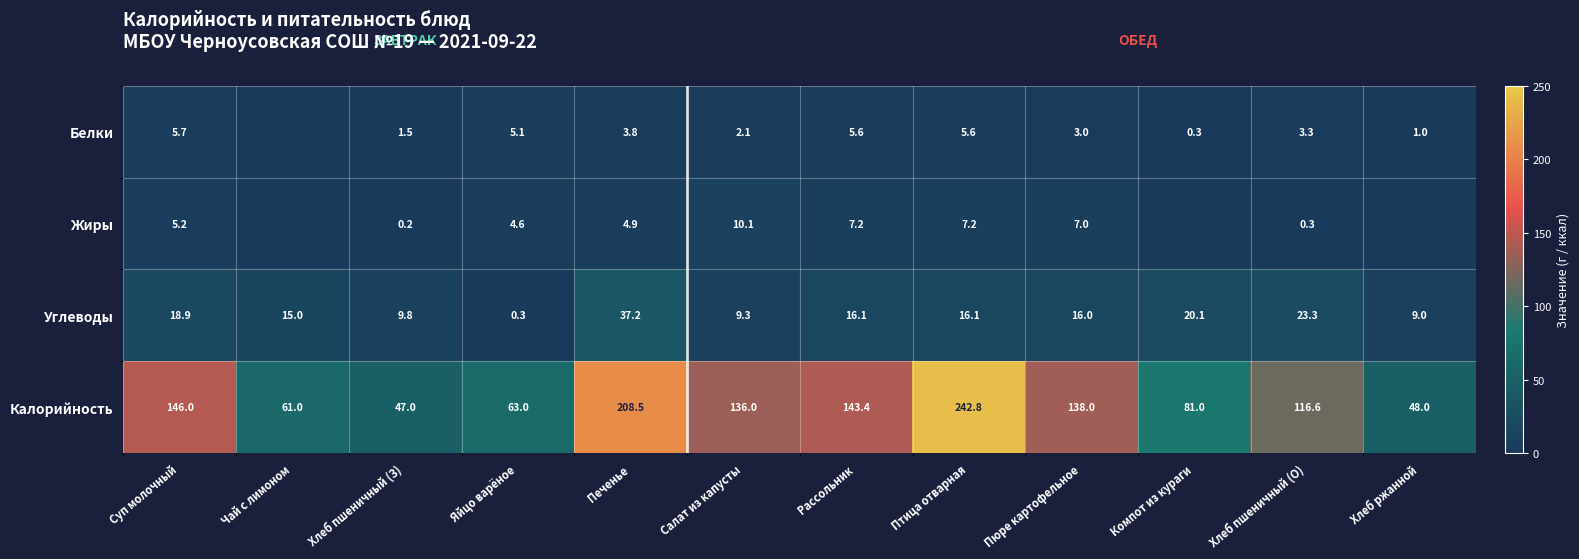

Is it true that Калорийность equals 48.0 at Хлеб ржанной?

True